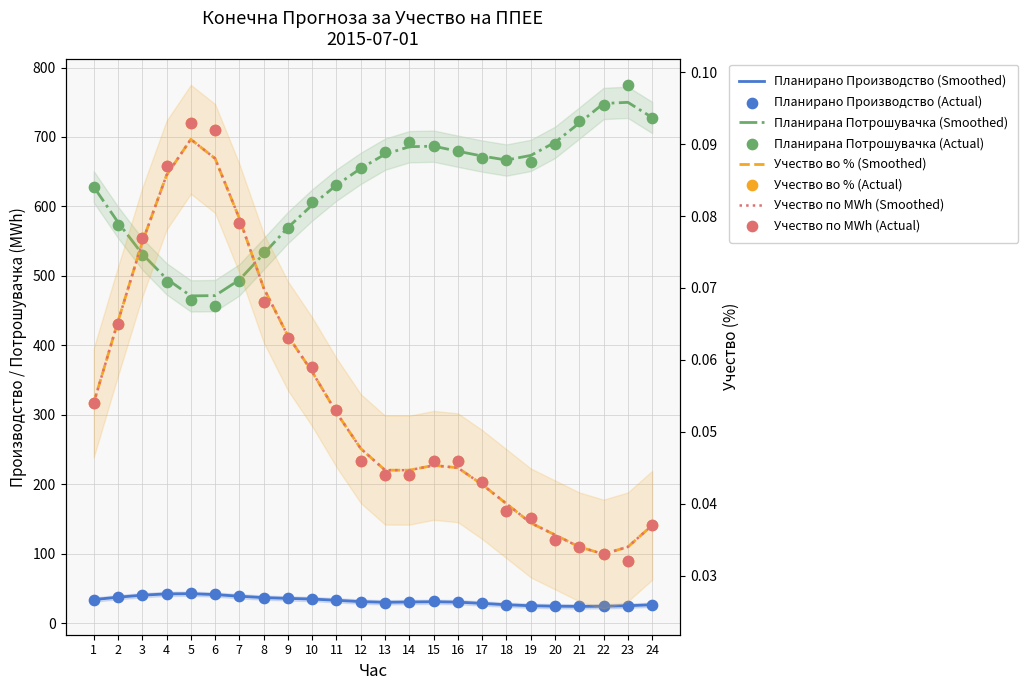

What is the total value across all series at 4?

534.0